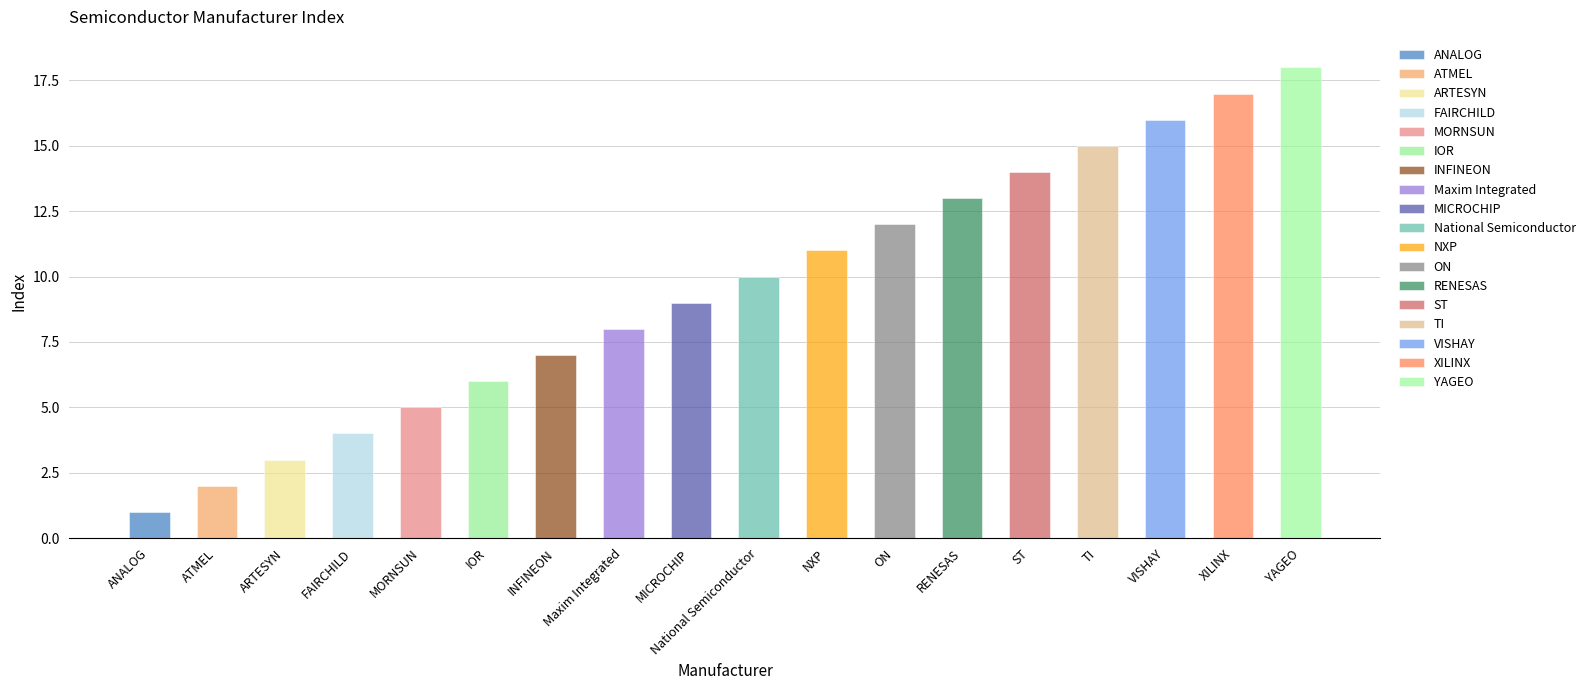

The chart shows a value of 7 at FAIRCHILD. True or false?

False